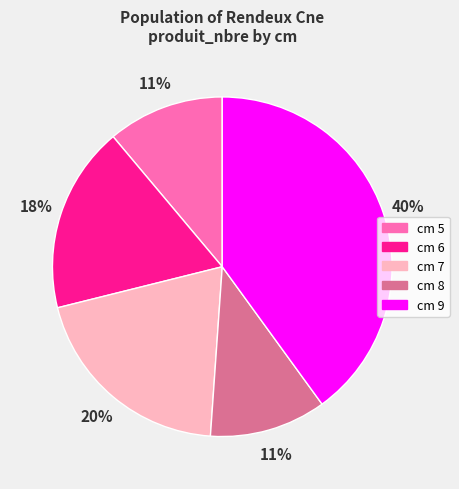

To the nearest percent, what is the difference between the largest and smallest slice percentages?

29%